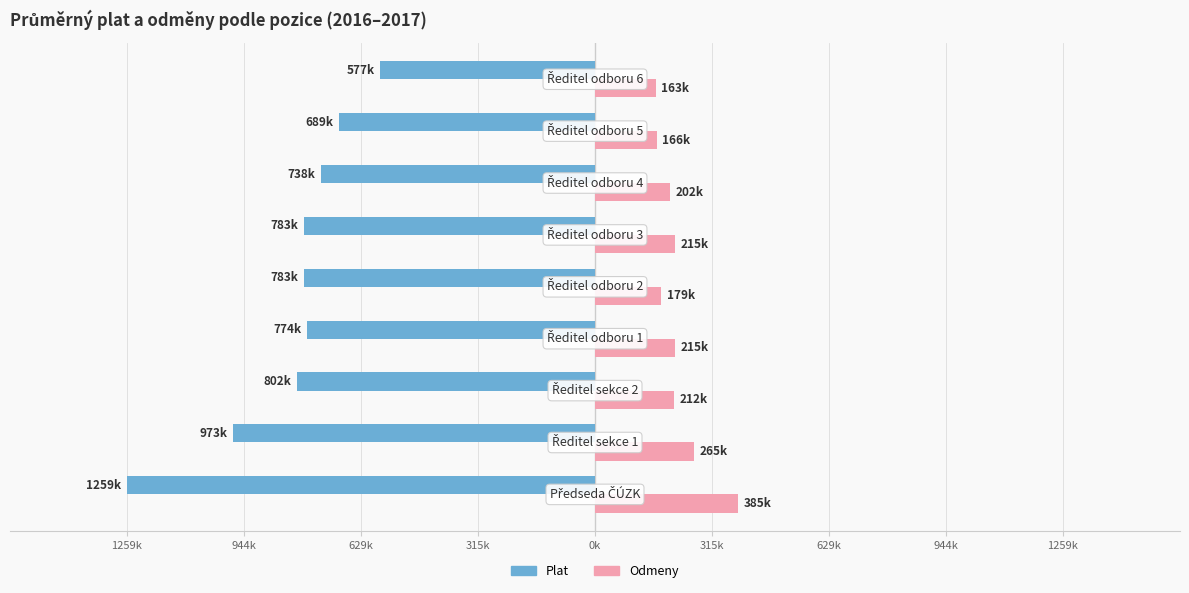

Does the chart contain stacked bars?

No